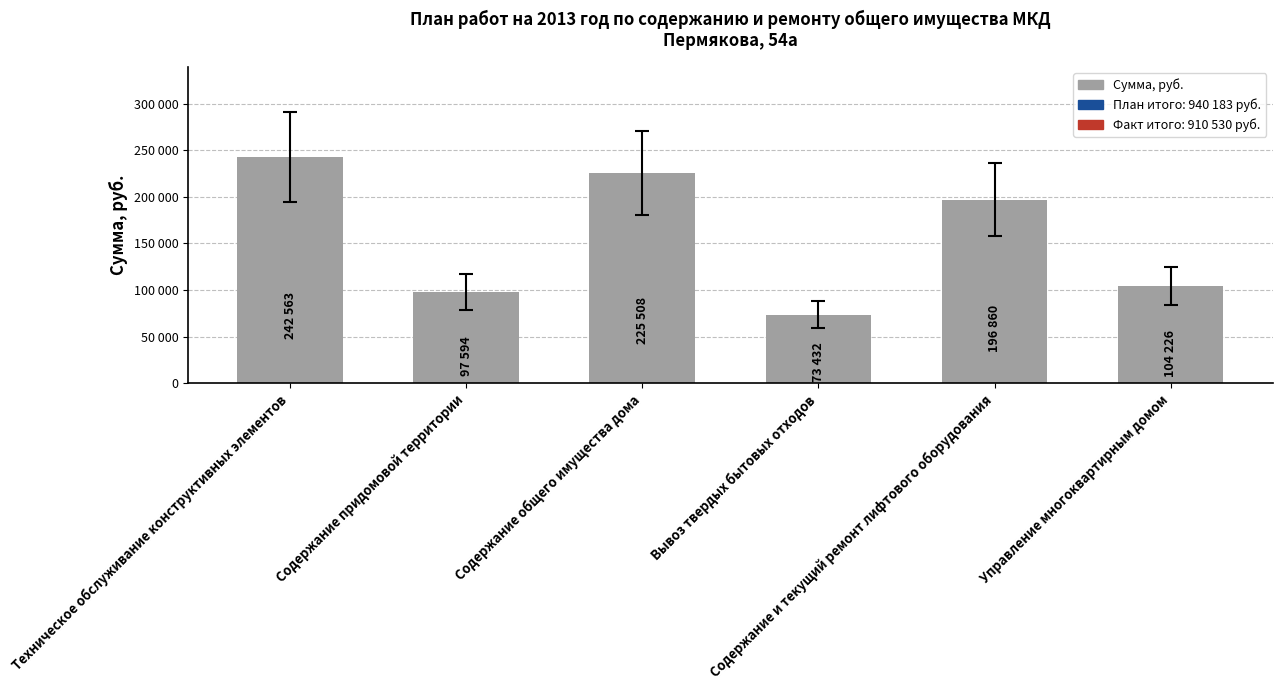

Reading right to left, list all the values displayed in this chart.

104226	196860	73432	225508	97594	242563